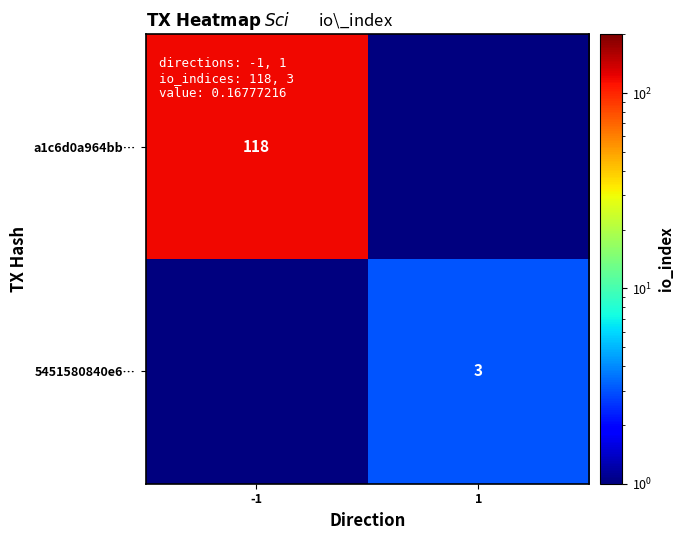

Which label corresponds to the largest value in the chart?

-1